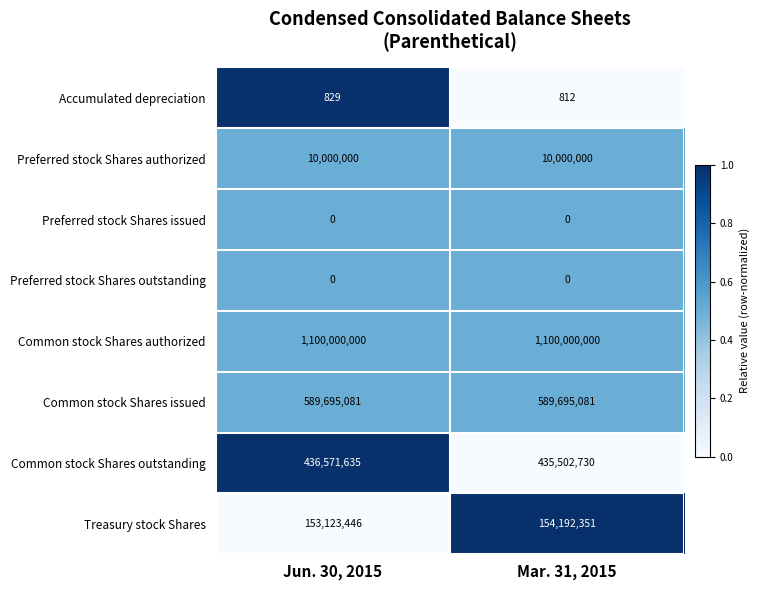

Where is Common stock Shares outstanding nearest to the value 436037182?

Mar. 31, 2015